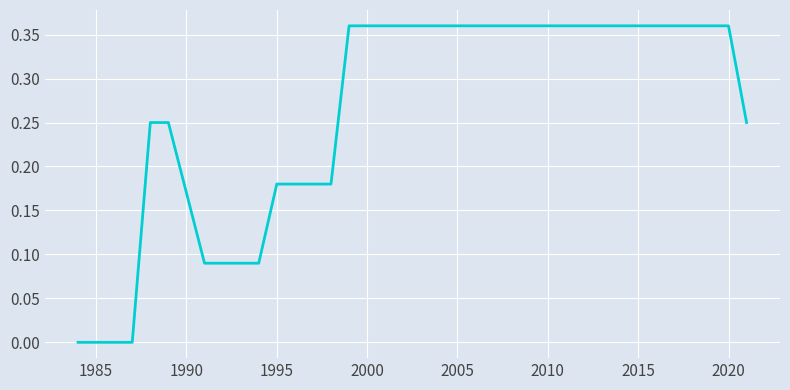

The chart shows a value of 0.5 at 2015. True or false?

False